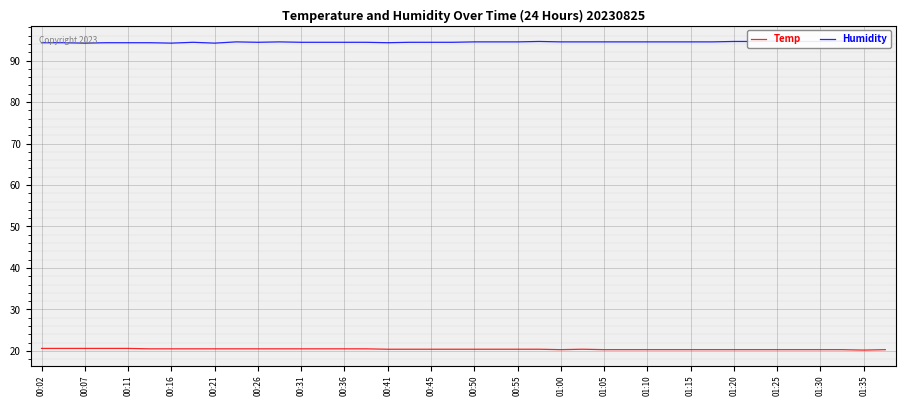

The Temp series shows 20.4 at 00:41. True or false?

True